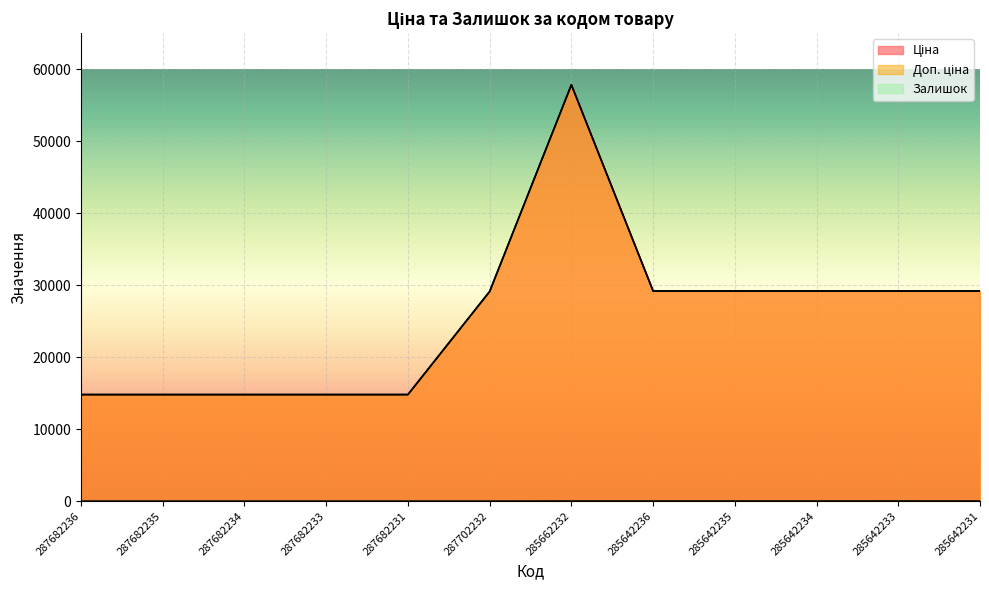

How many lines are shown in the chart?

3